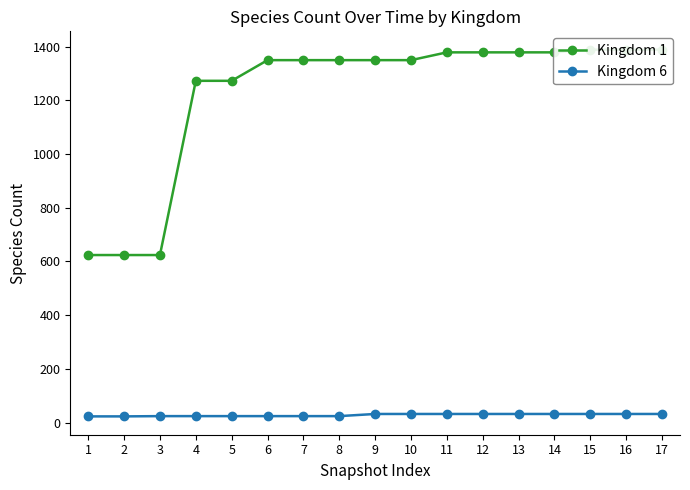

Rank the series at 11 from highest to lowest value.

Kingdom 1, Kingdom 6